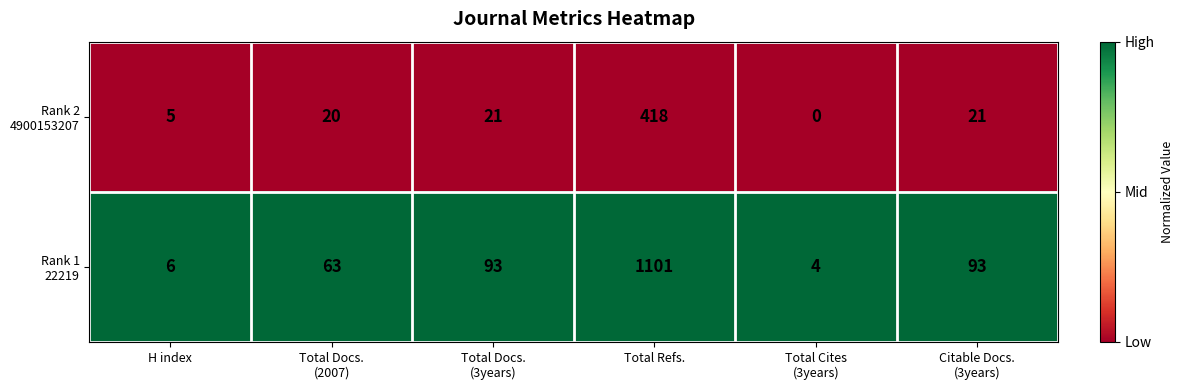

What is the greatest value displayed?

1101